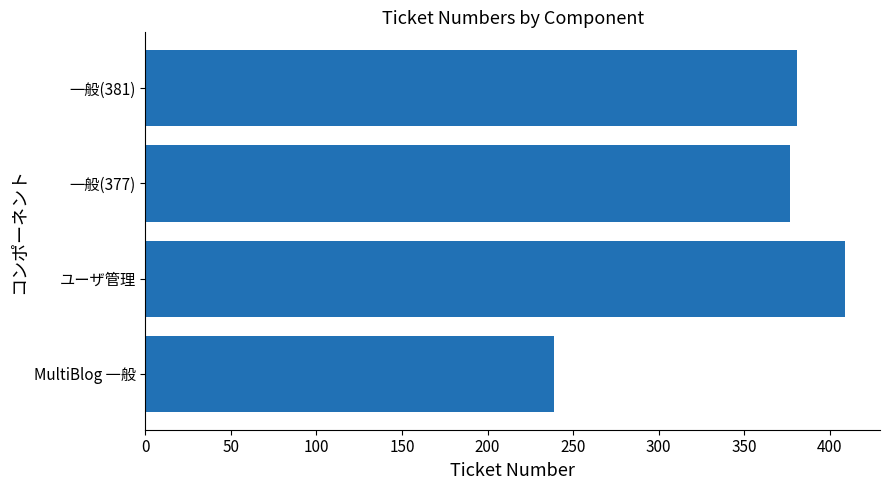

What is the change in value from MultiBlog 一般 to 一般(381)?

+142